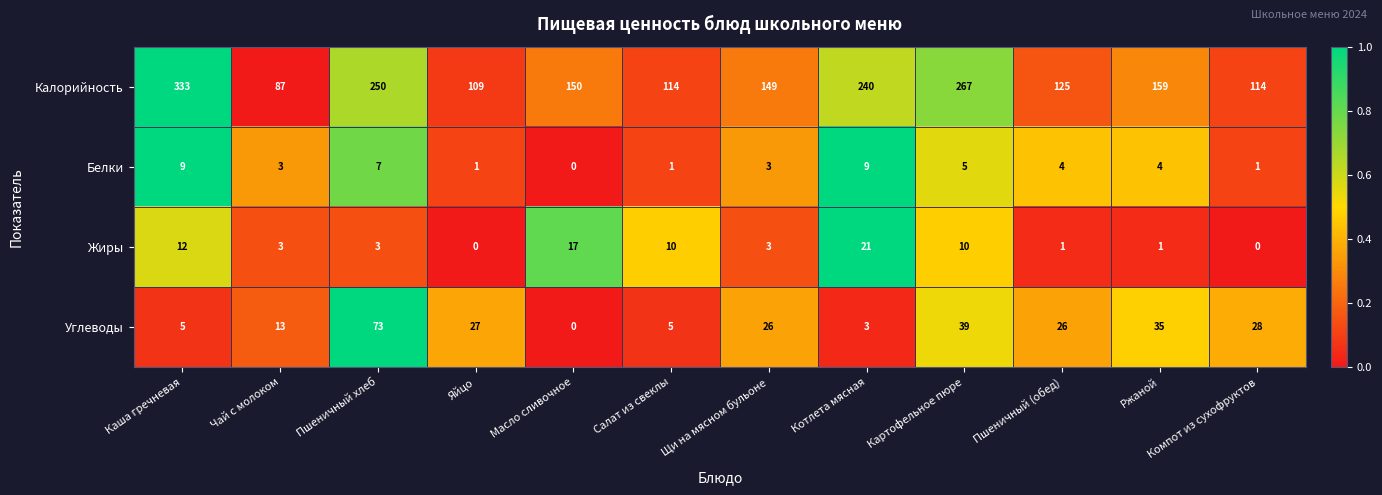

True or false: Белки has a value of 7 at Пшеничный хлеб.

True